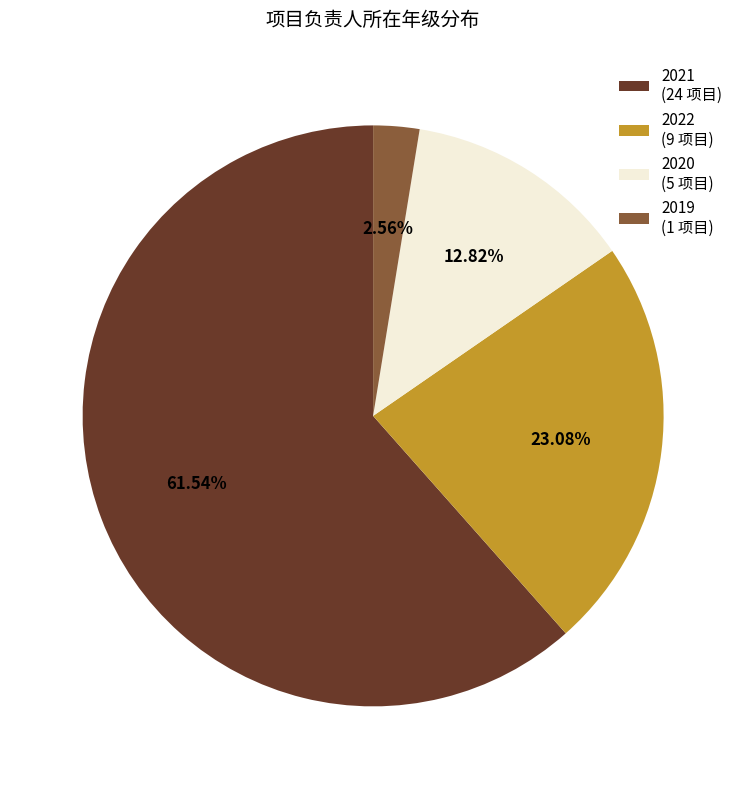

To the nearest percent, what is the difference between the largest and smallest slice percentages?

59%